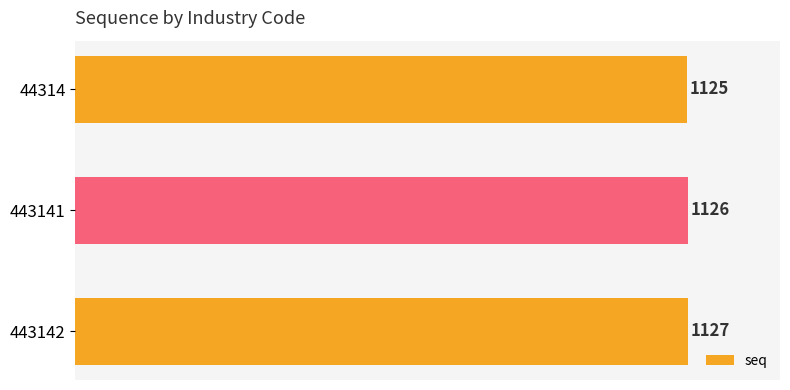

The value at 44314 is 609. True or false?

False